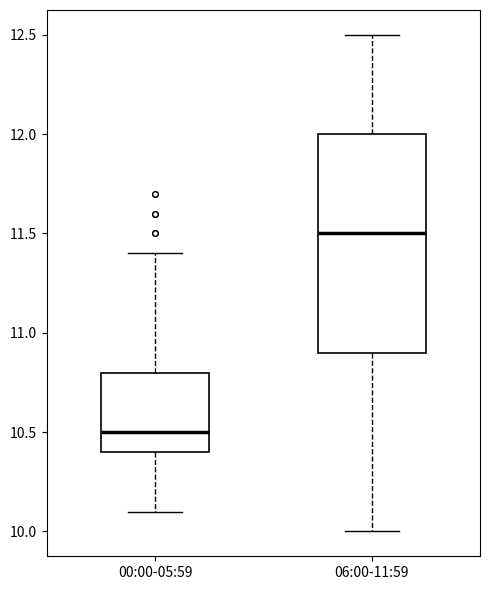

Comparing the boxes themselves (not the whiskers), which one is the tallest?

06:00-11:59